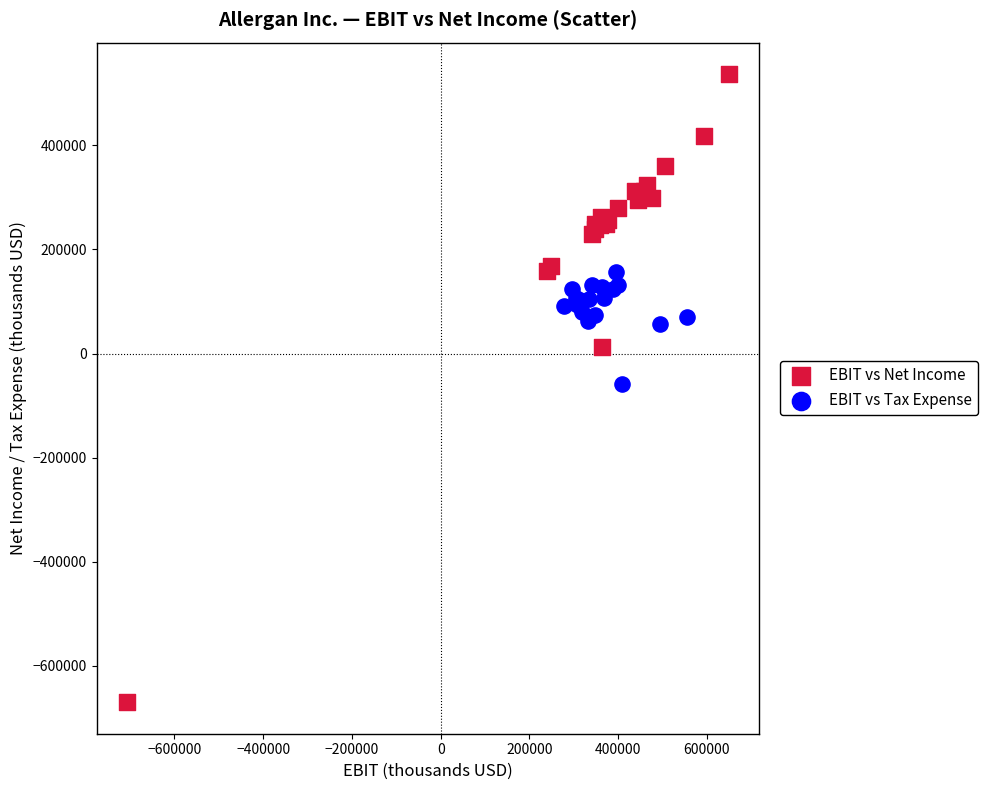

What are all the series names shown in the legend?

EBIT vs Net Income, EBIT vs Tax Expense